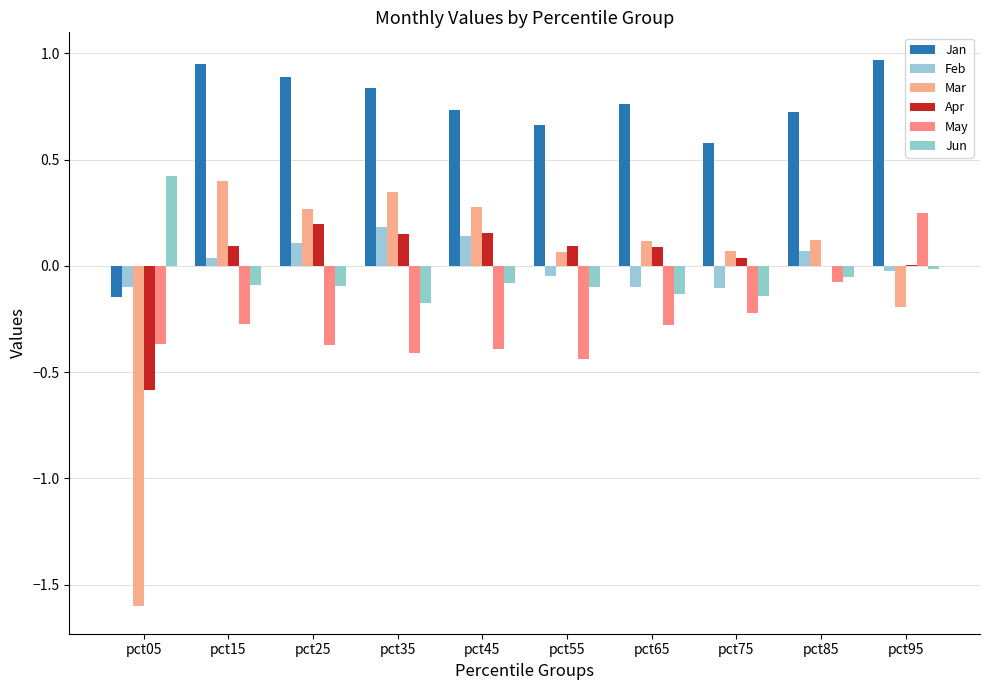

How many values in Mar are above zero?

8